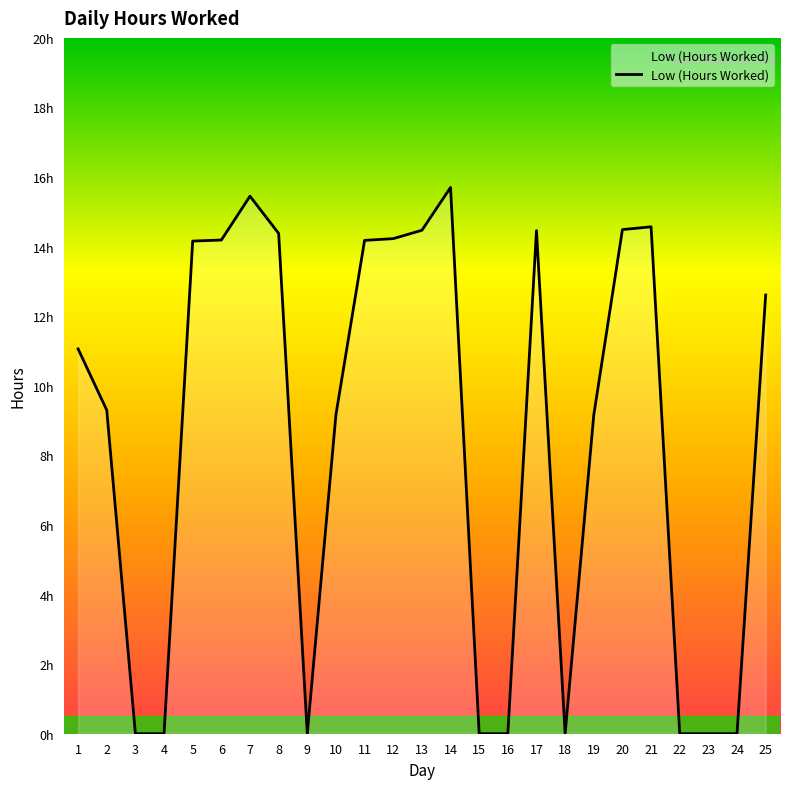

Is this an area chart (filled region under the line)?

Yes